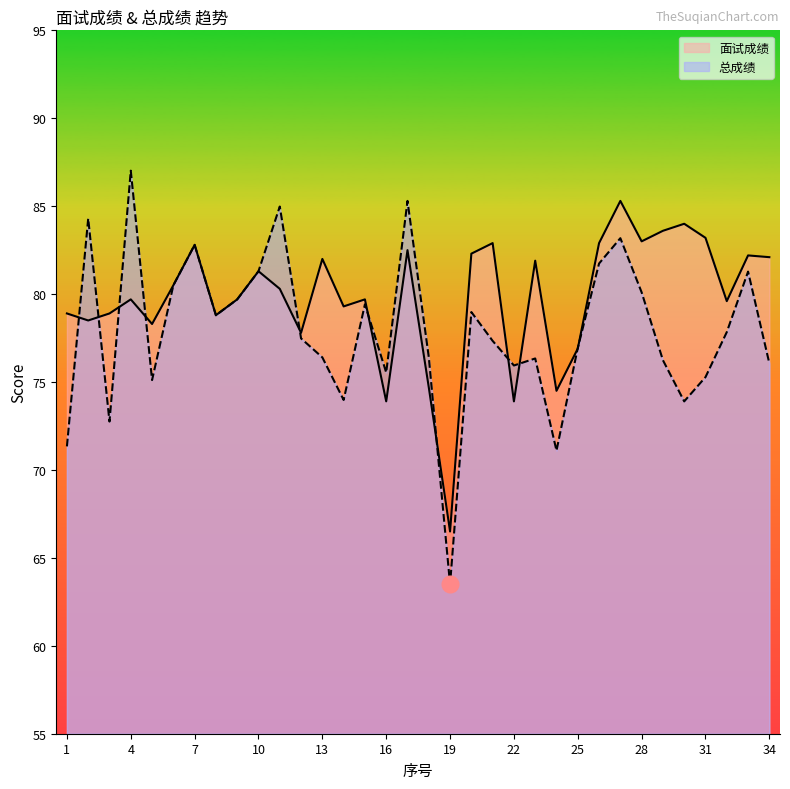

How many values in the 面试成绩 series are below 80?

17